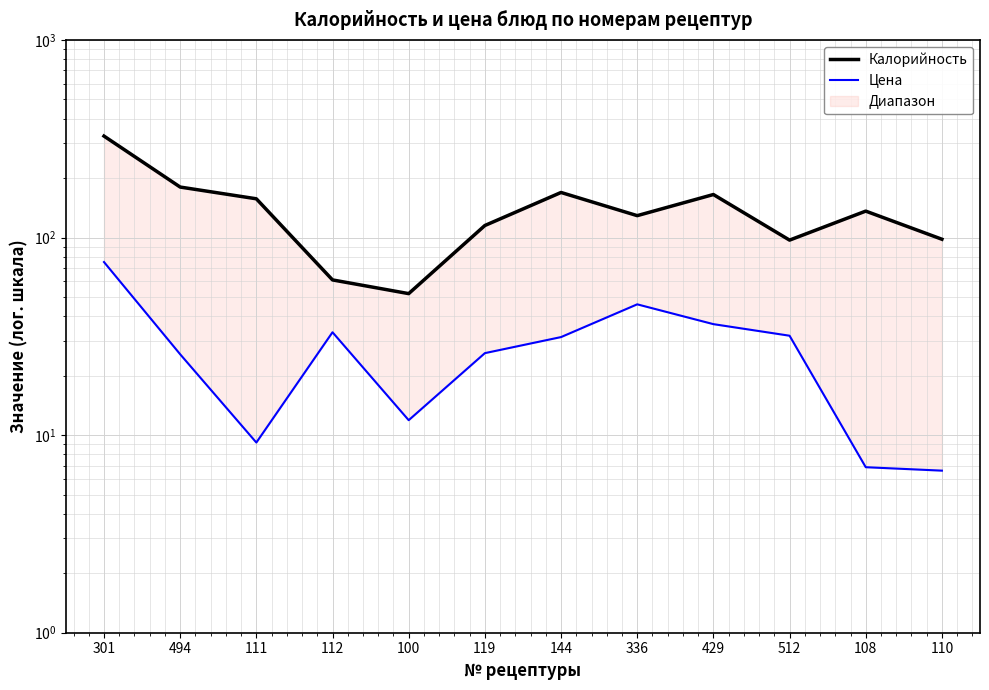

Reading right to left, what are all the values shown in this chart?

Калорийность: 110=98.0	108=136.0	512=97.0	429=165.0	336=129.0	144=169.0	119=115.0	100=52.0	112=61.0	111=157.0	494=180.0	301=326.0
Цена: 110=6.6	108=6.9	512=31.8	429=36.4	336=45.9	144=31.3	119=26.0	100=11.9	112=33.1	111=9.2	494=25.6	301=75.1